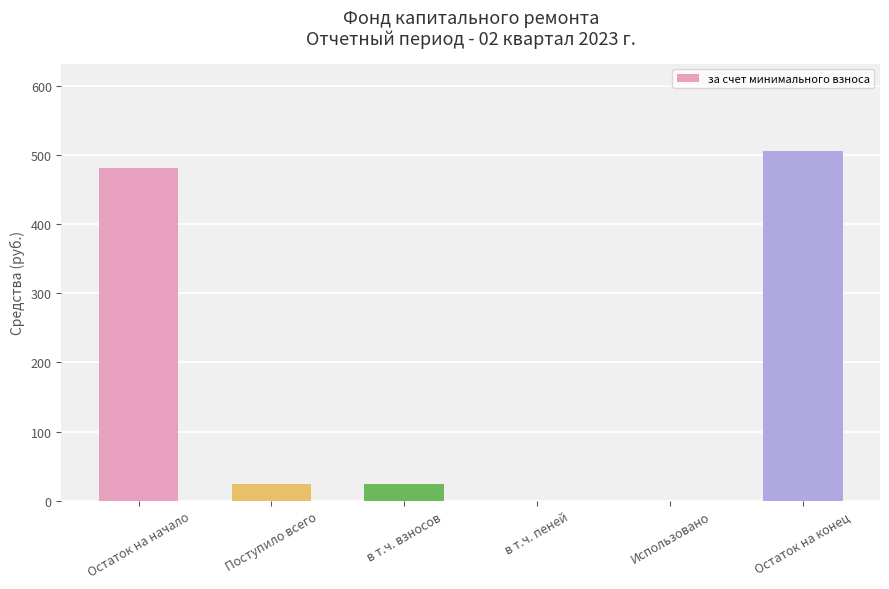

Reading left to right, what are all the values shown in this chart?

Остаток на начало=481.7	Поступило всего=23.6	в т.ч. взносов=23.6	в т.ч. пеней=0.0	Использовано=0.0	Остаток на конец=505.3